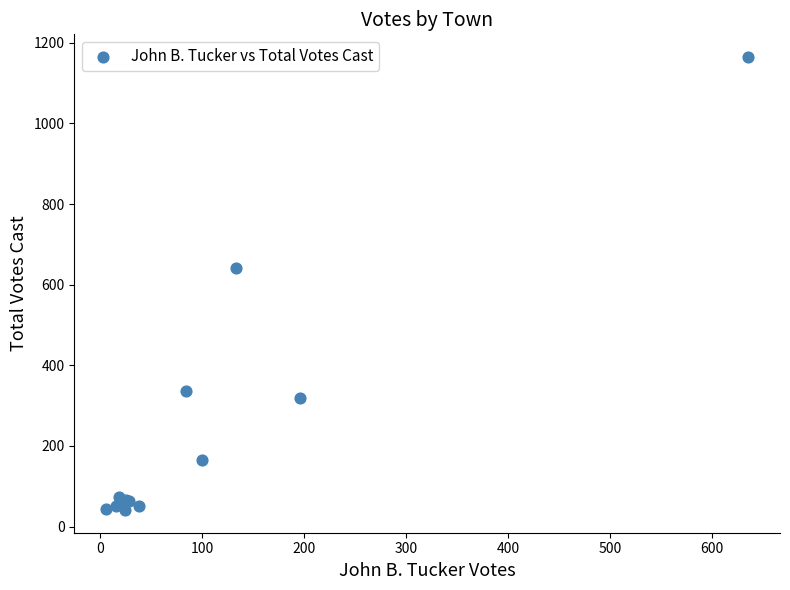

What Y value in the scatter plot is closest to 603?

642